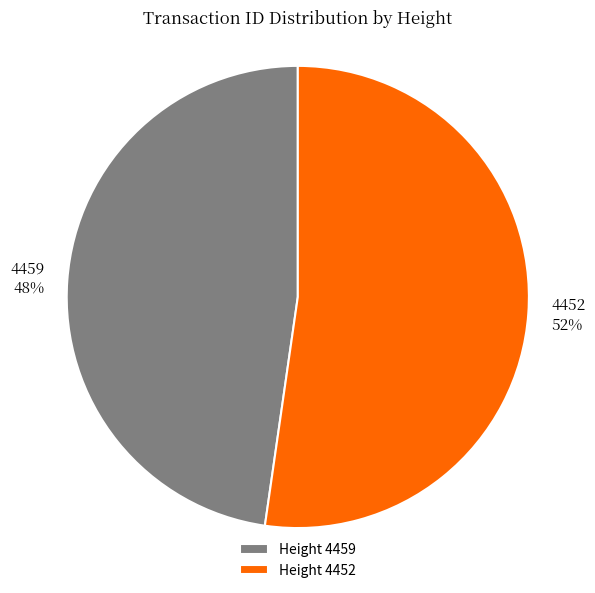

Is the sum of 4459 and 4452 greater than half?

Yes